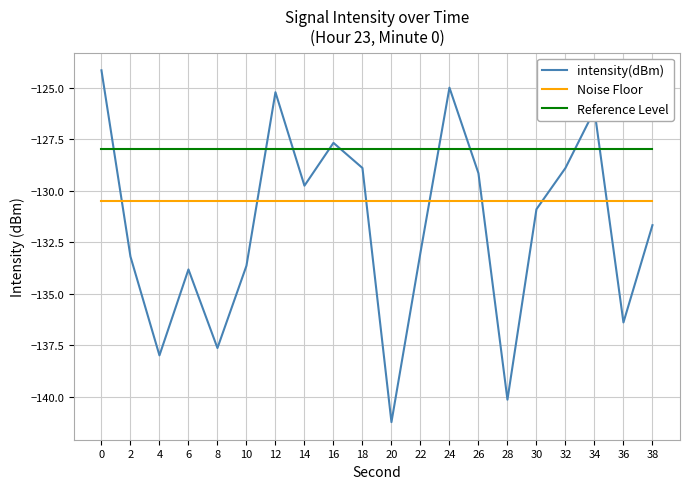

What are all the series names shown in the legend?

intensity(dBm), Noise Floor, Reference Level